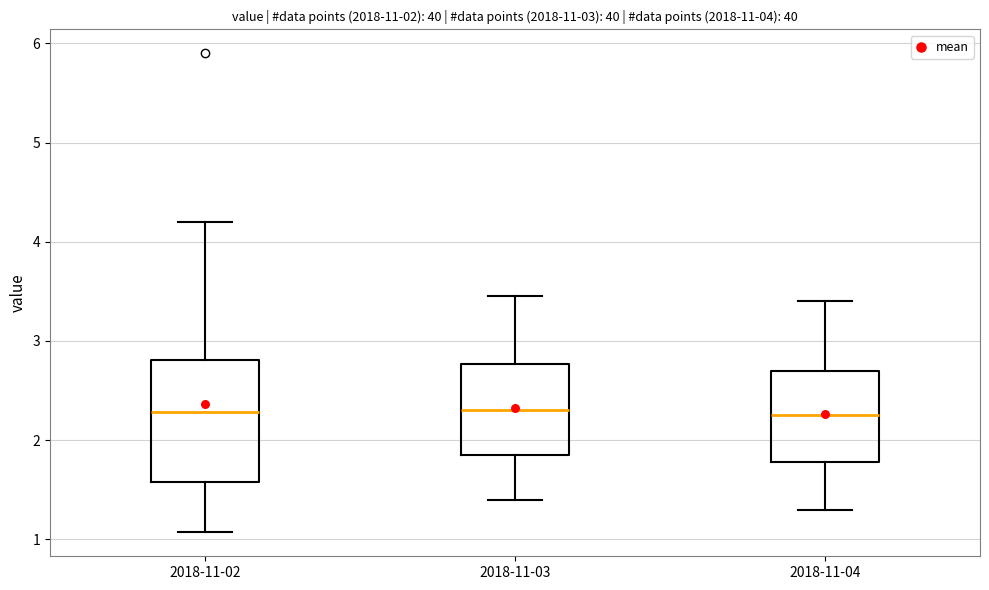

Comparing the boxes themselves (not the whiskers), which one is the tallest?

2018-11-02